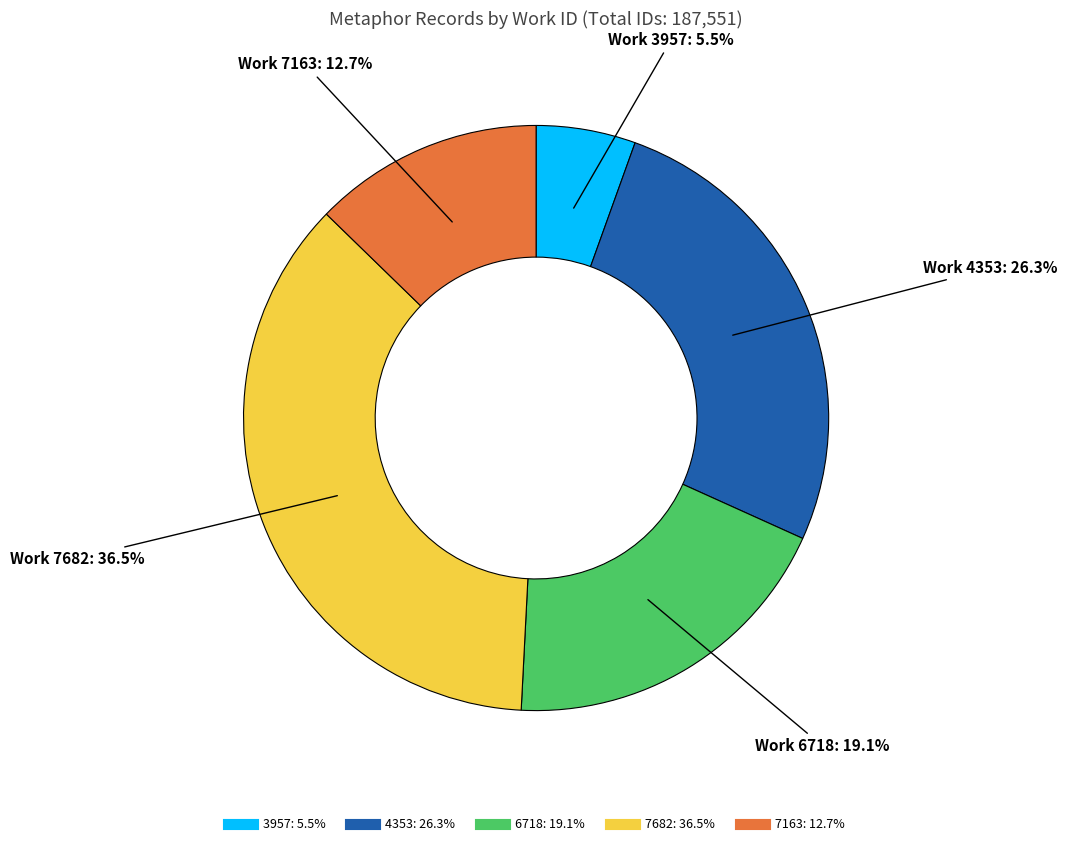

Is there any slice that represents more than half of the pie?

No